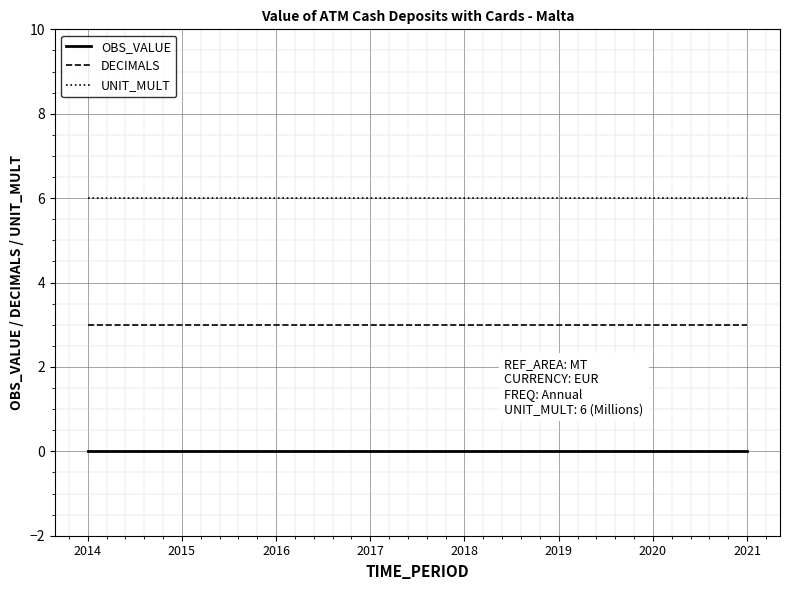

Reading right to left, transcribe all the data shown in this chart.

OBS_VALUE: 0	0	0	0	0	0	0	0
DECIMALS: 3	3	3	3	3	3	3	3
UNIT_MULT: 6	6	6	6	6	6	6	6